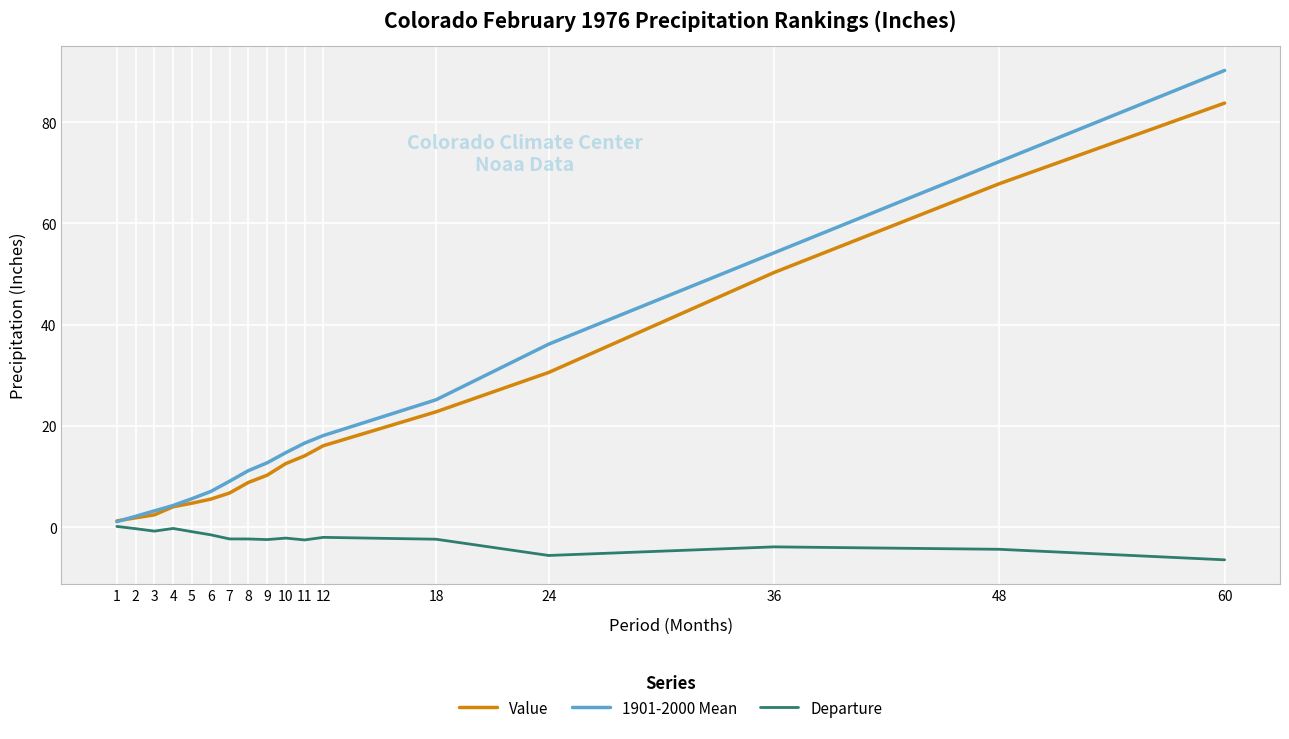

What is the total value across all series at 8?

17.7